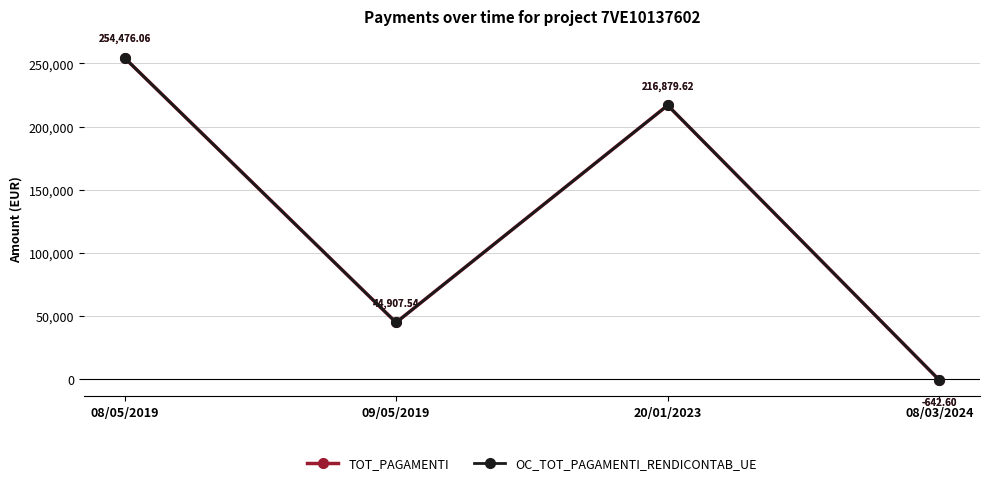

What is the difference between the maximum and minimum values in the OC_TOT_PAGAMENTI_RENDICONTAB_UE series?

255118.7